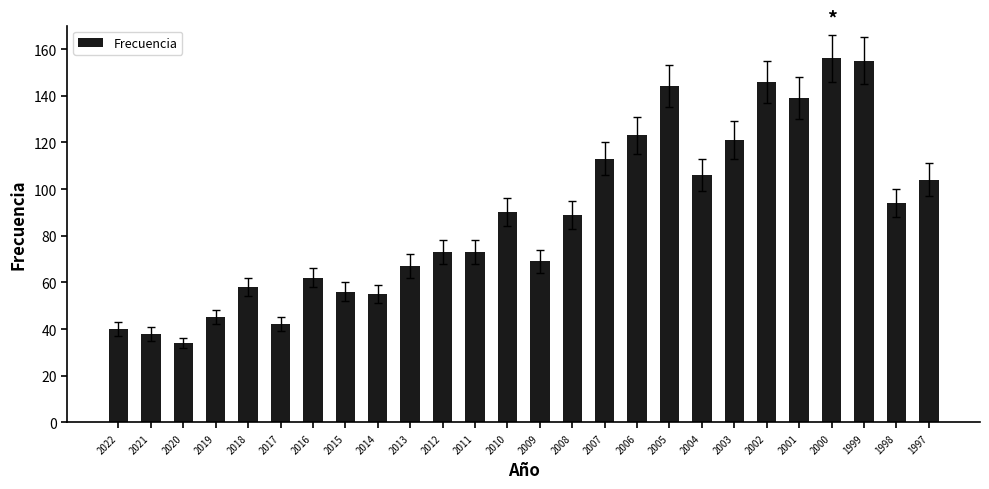

What value does the data have at 2013?

67